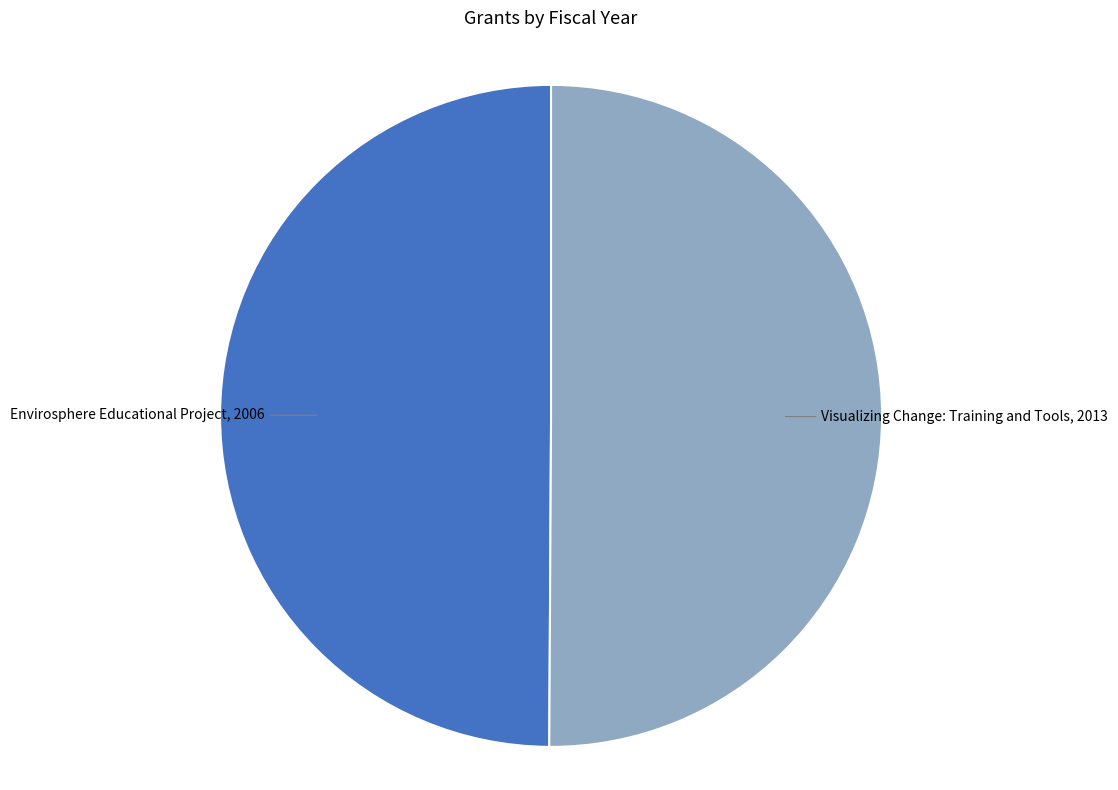

What is the smallest slice in the pie chart?

Envirosphere Educational Project